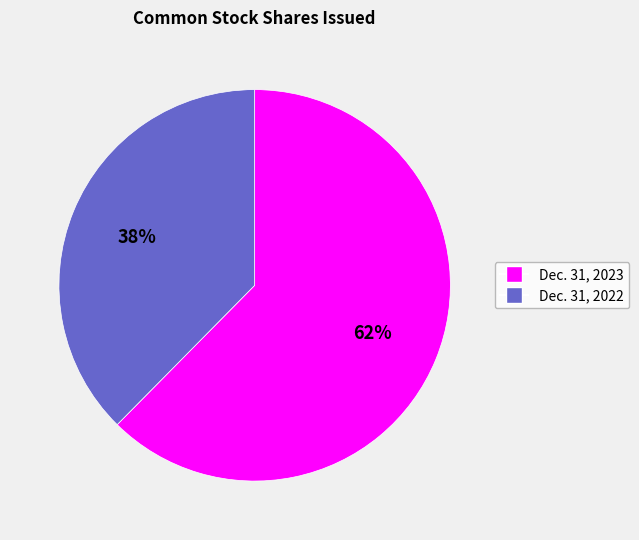

Does any single category account for the majority?

Yes